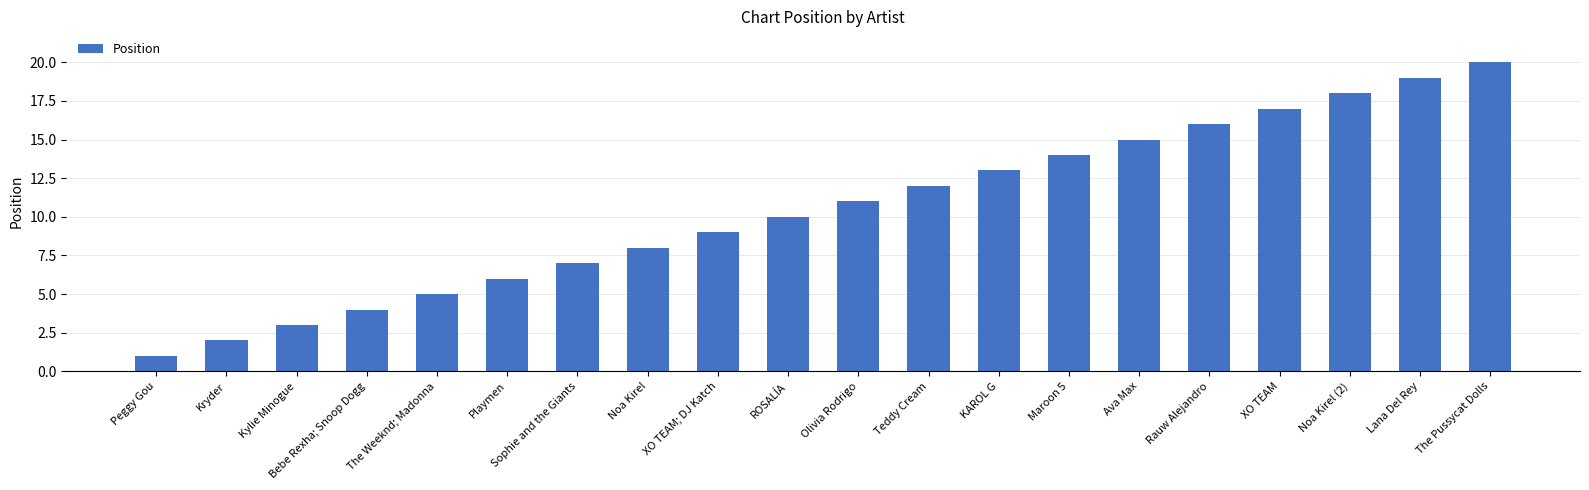

What position from the left is Rauw Alejandro?

16